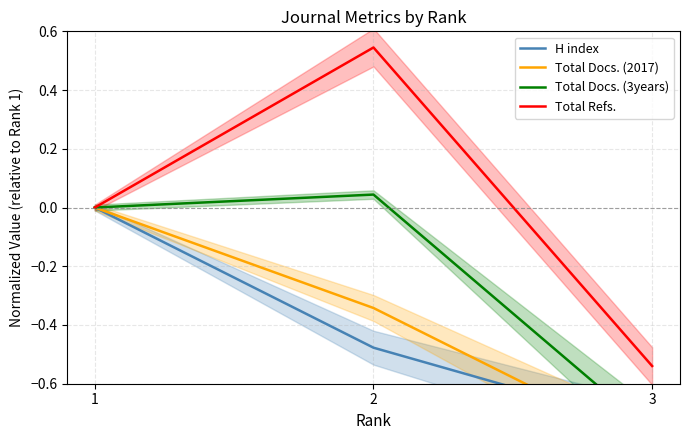

At how many categories does at least one series exceed 0?

1